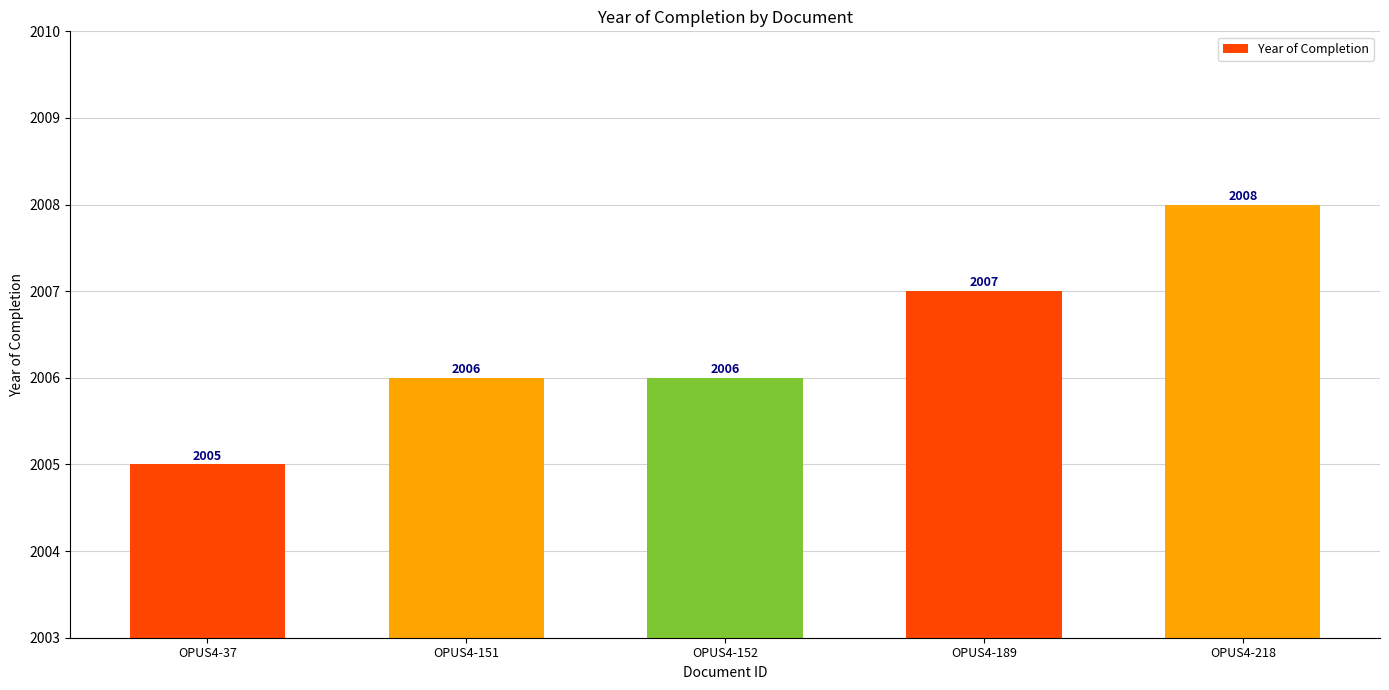

What is the sum of all values?

10032